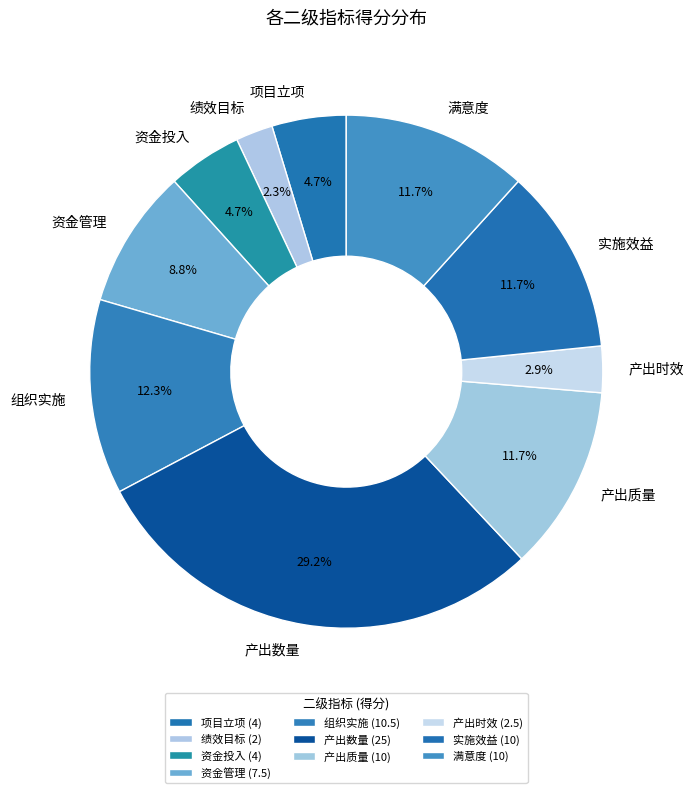

Which slice is the largest?

产出数量